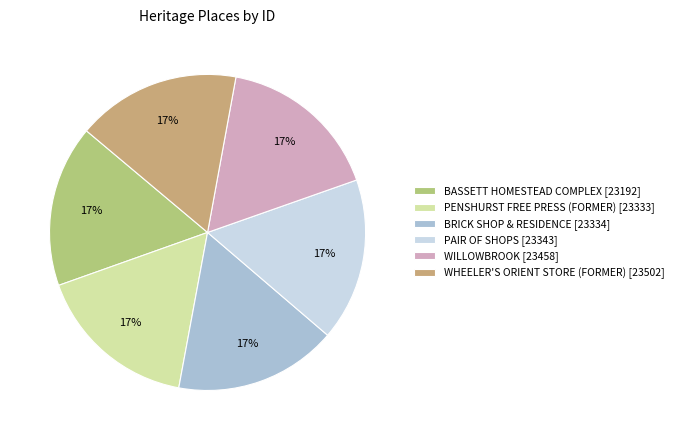

To the nearest percent, what percentage of the pie is PAIR OF SHOPS?

17%